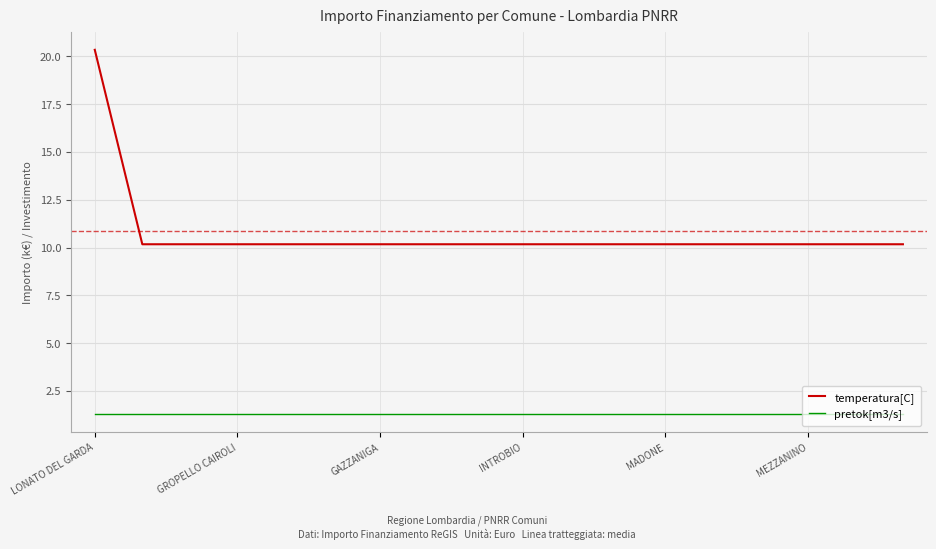

True or false: temperatura[C] and pretok[m3/s] cross at least once.

False